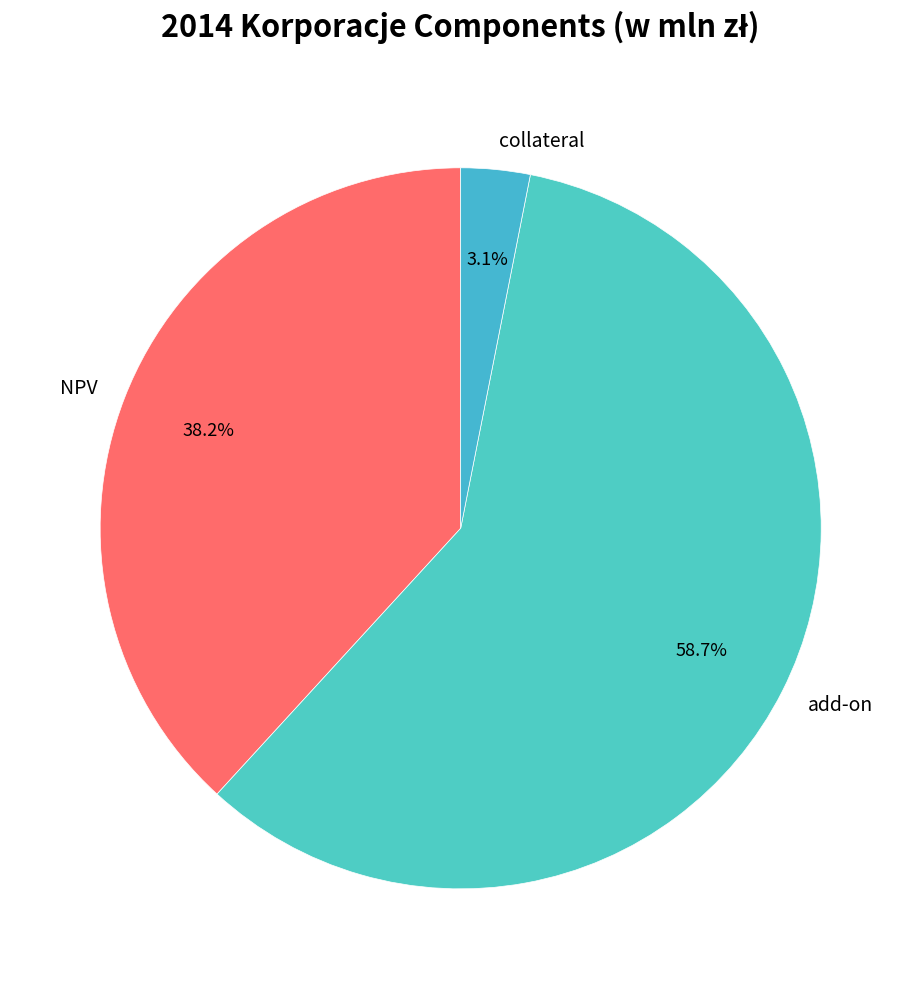

To the nearest percent, what percentage of the pie is collateral?

3%